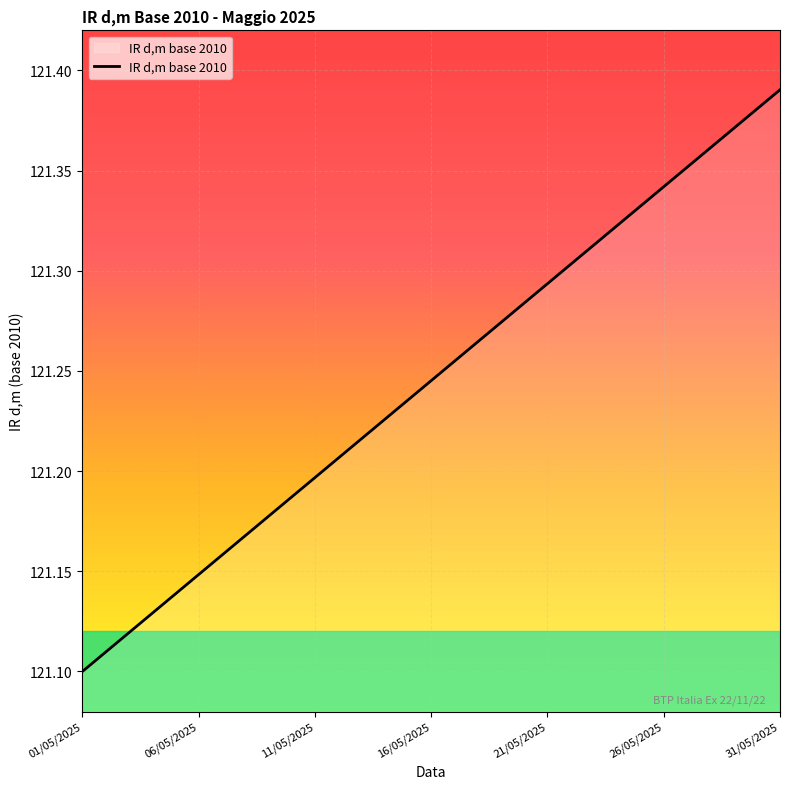

What is the difference between the maximum and minimum values?

0.3